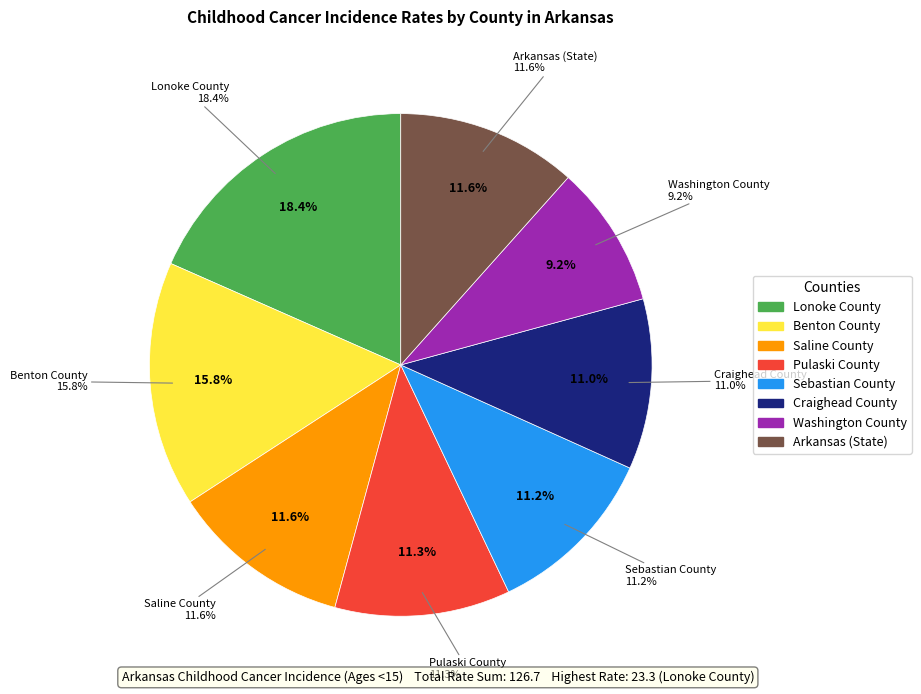

To the nearest percent, what portion does Washington County represent?

9%